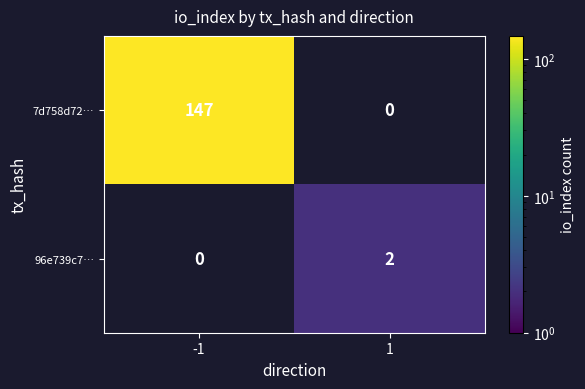

Is it true that 96e739c7… equals 3 at 1?

False